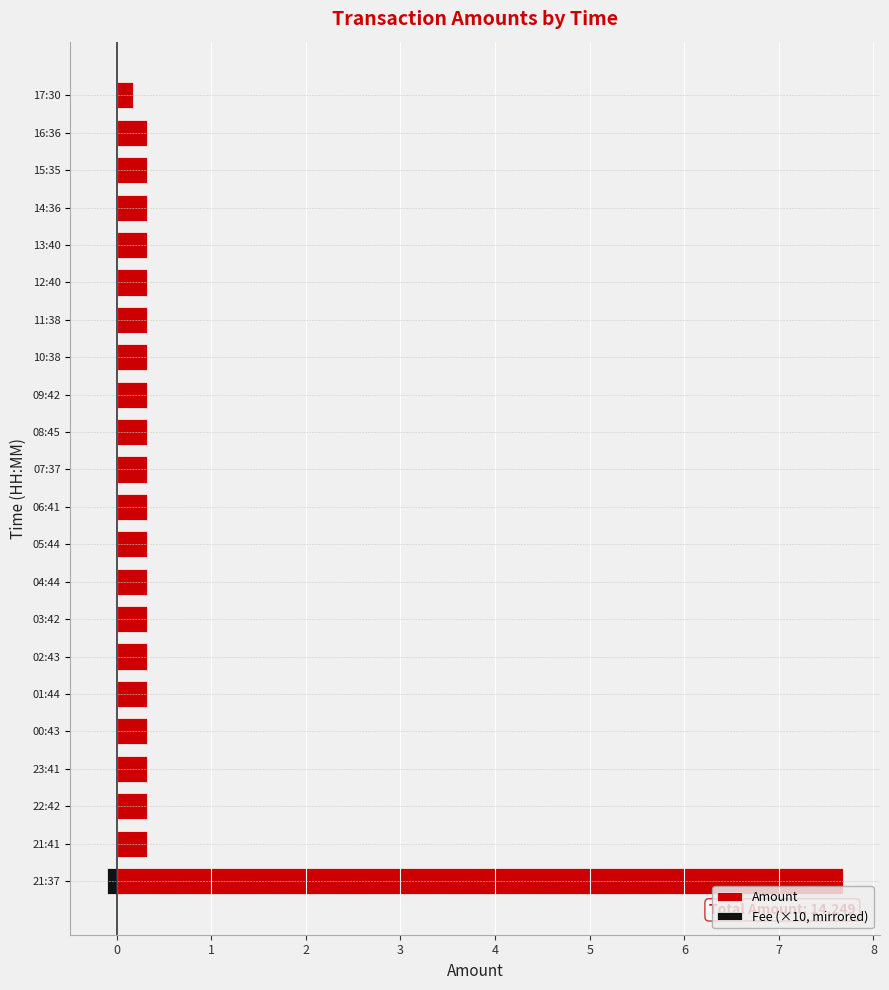

Count the Fee (×10, mirrored) values in the range 0 to 1.

21